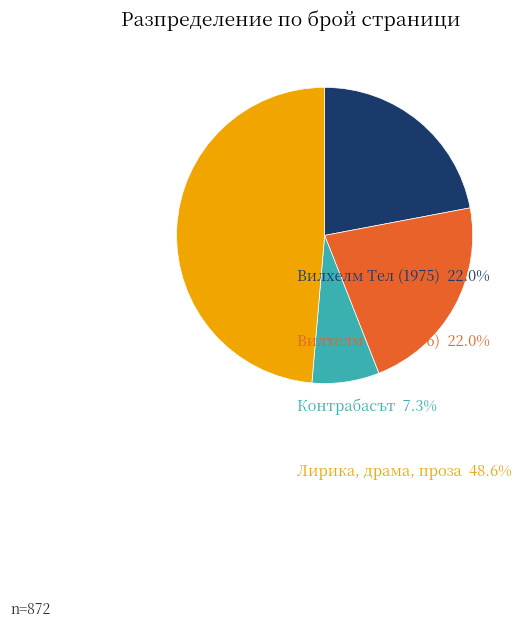

How many slices are in this pie chart?

4